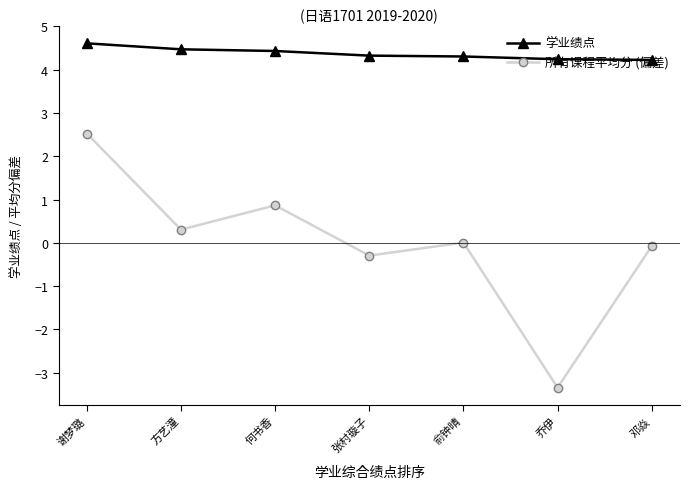

What value does the 所有课程平均分 (偏差) series have at 乔伊?

-3.3